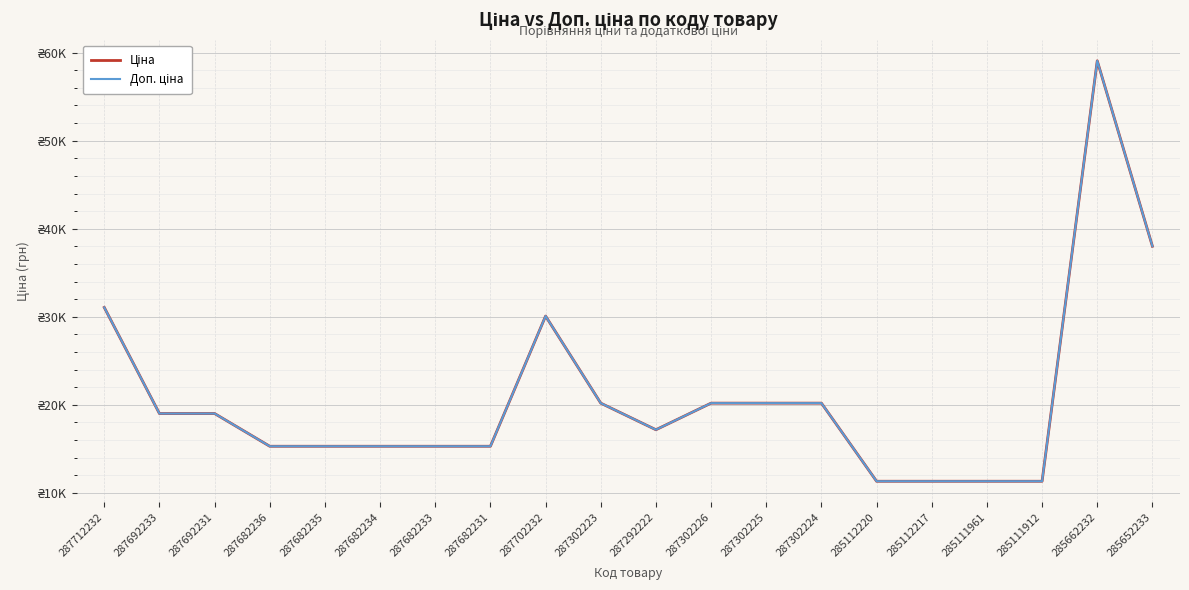

Which category has the lowest value in the Доп. ціна series?

285112220